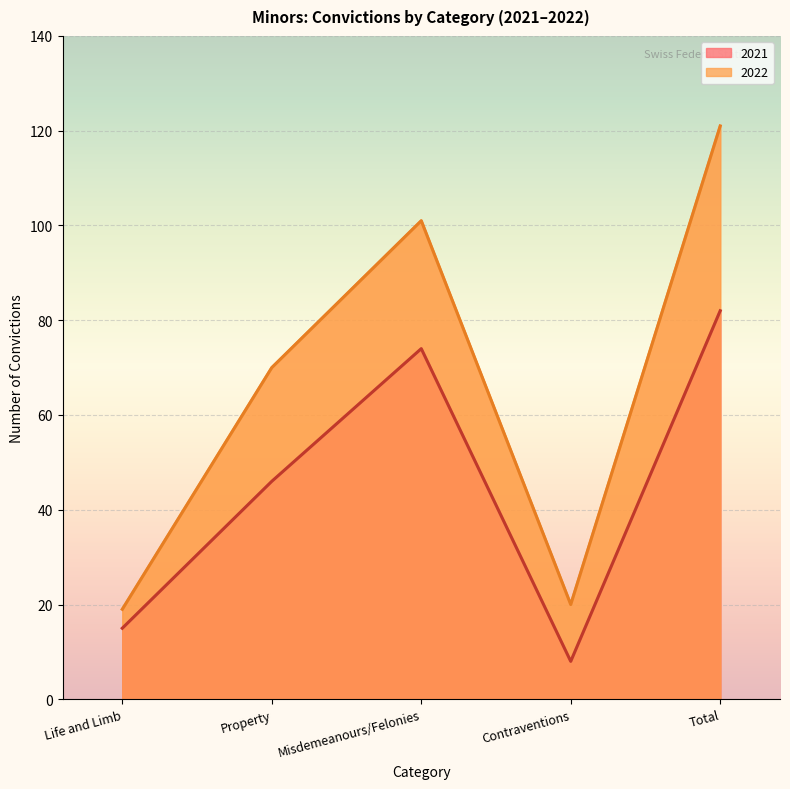

True or false: 2022 and 2021 intersect in this chart.

False